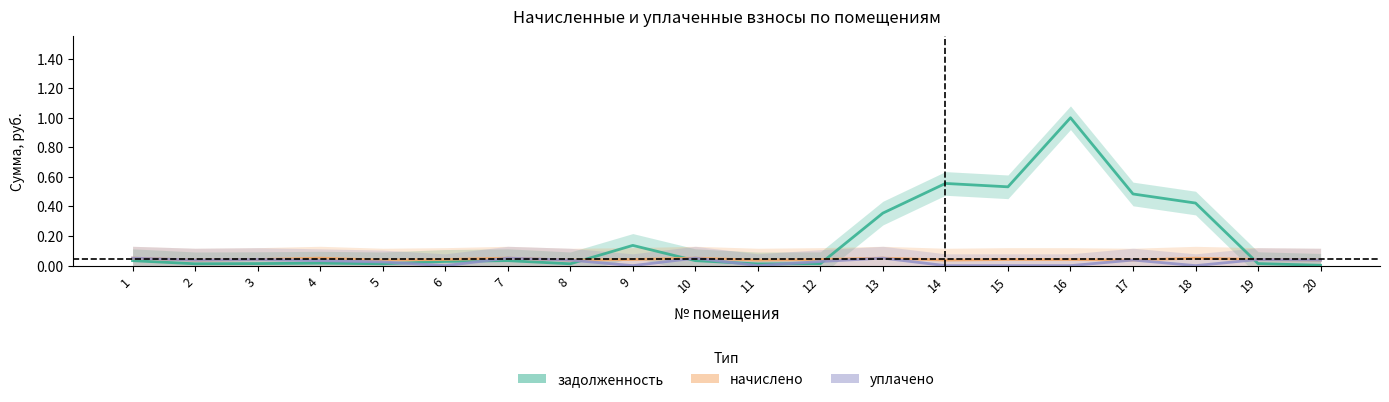

What is the difference between the highest and lowest values at 15?

0.5